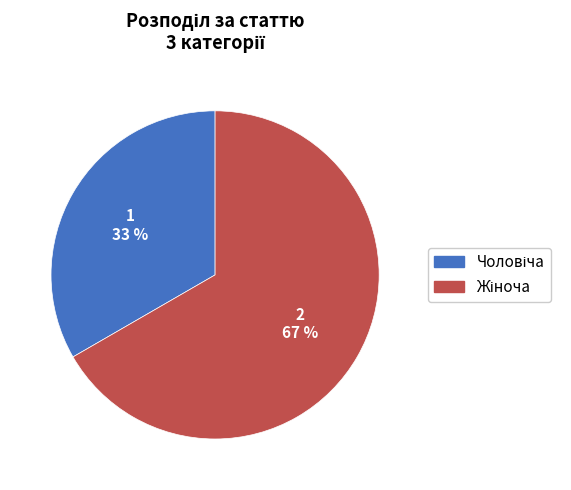

Does any single category account for the majority?

Yes